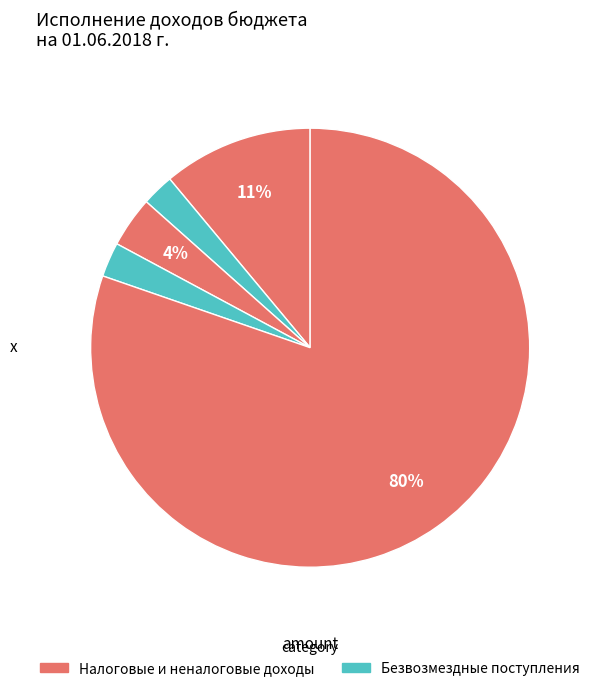

How many segments does this pie chart have?

5